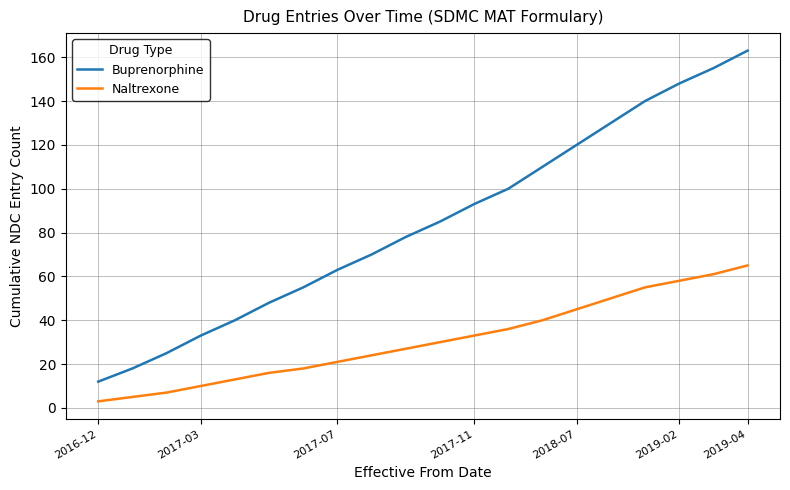

What is the highest value of the Naltrexone series?

65